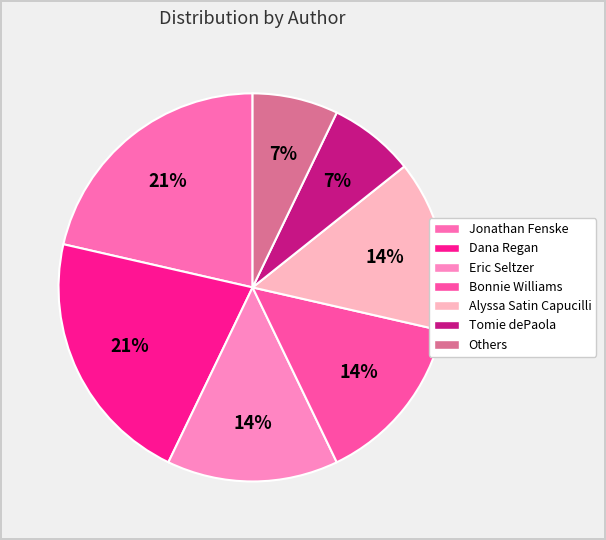

What percentage is the Eric Seltzer slice, to the nearest percent?

14%